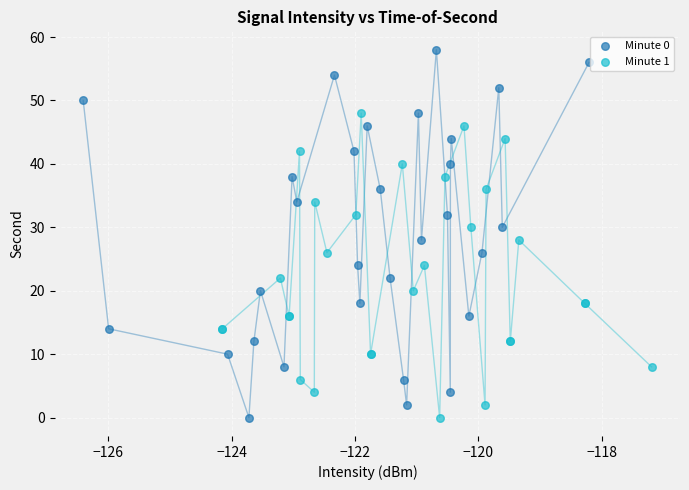

Which series has the largest Y range (max minus min)?

Minute 0